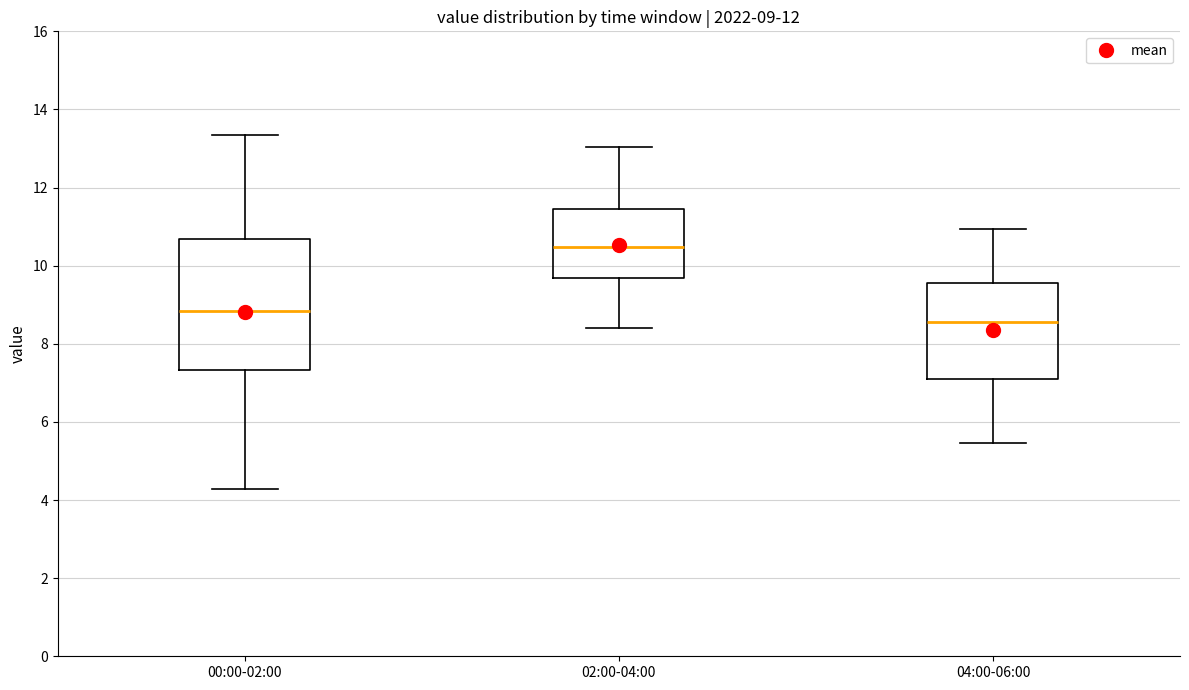

Which box has the lowest median line?

04:00-06:00